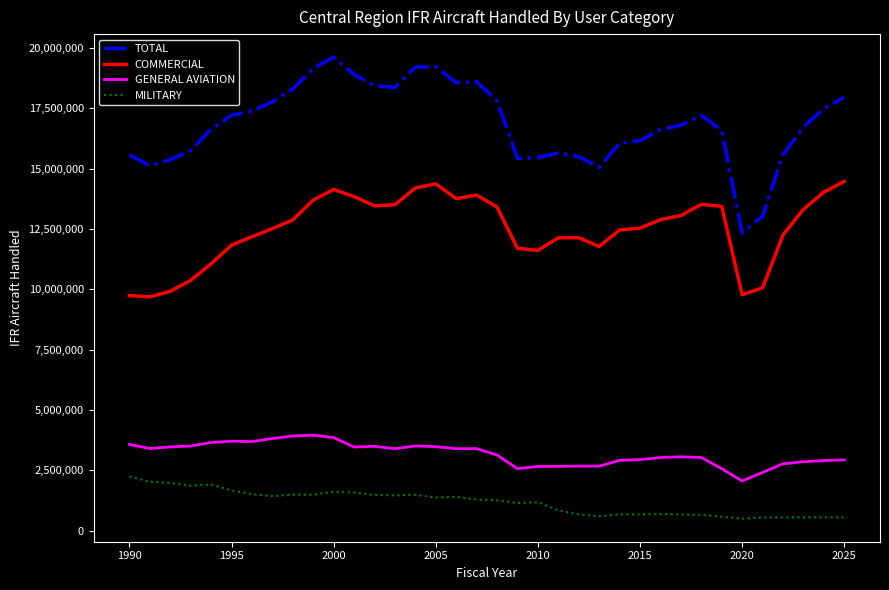

What is the minimum value shown in the chart?

500992